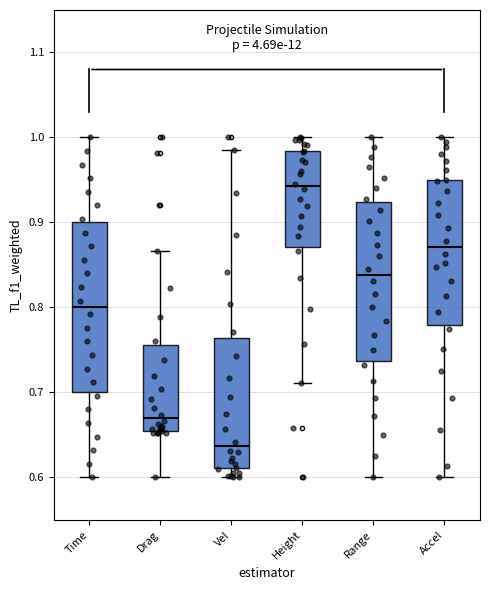

Reading left to right, transcribe this box plot: for each box, give where its median line is, the range the box spans, and where its two whiskers end, as read against the y-axis. The values are not printed on the chart, so give them approximately, as read against the axis.

Time: median 0.80, box 0.70 to 0.90, whiskers 0.60 to 1.00
Drag: median 0.67, box 0.66 to 0.76, whiskers 0.60 to 0.87
Vel: median 0.64, box 0.61 to 0.76, whiskers 0.60 to 0.99
Height: median 0.94, box 0.87 to 0.98, whiskers 0.71 to 1.00
Range: median 0.84, box 0.74 to 0.92, whiskers 0.60 to 1.00
Accel: median 0.87, box 0.78 to 0.95, whiskers 0.60 to 1.00